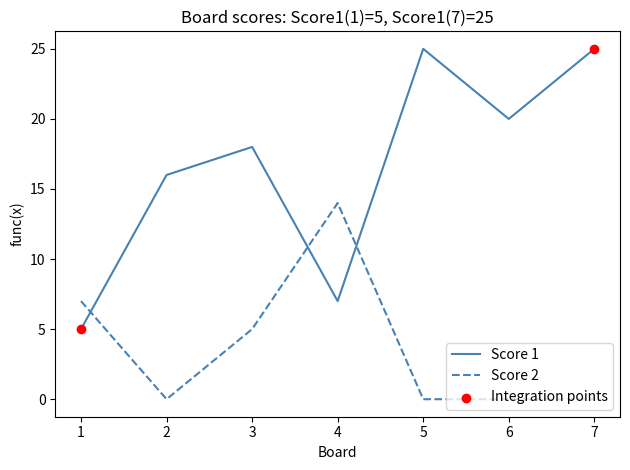

Which series has the widest spread of values?

Score 1